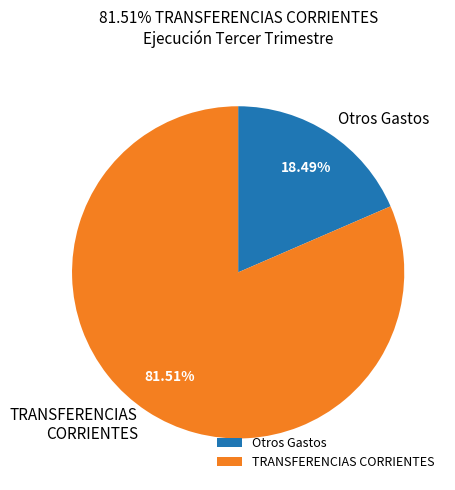

What is the largest slice in the pie chart?

TRANSFERENCIAS CORRIENTES